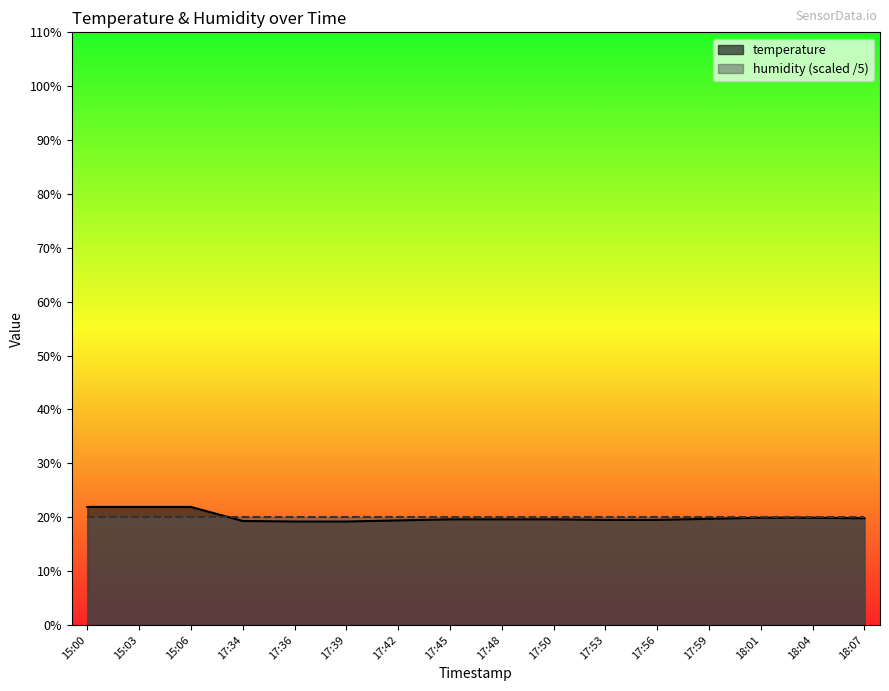

The chart shows a value of 19.9 at 18:01. True or false?

True